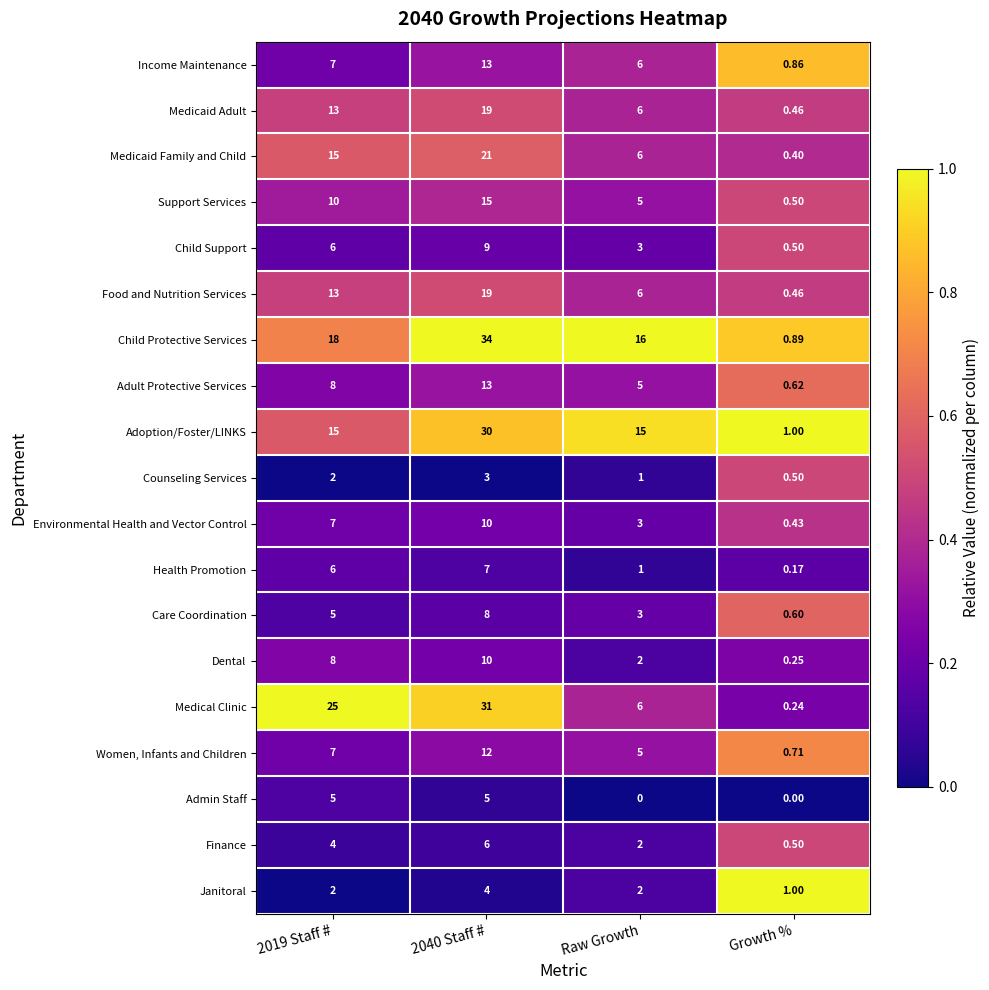

Which series changed the most between Raw Growth and Growth %?

Child Protective Services